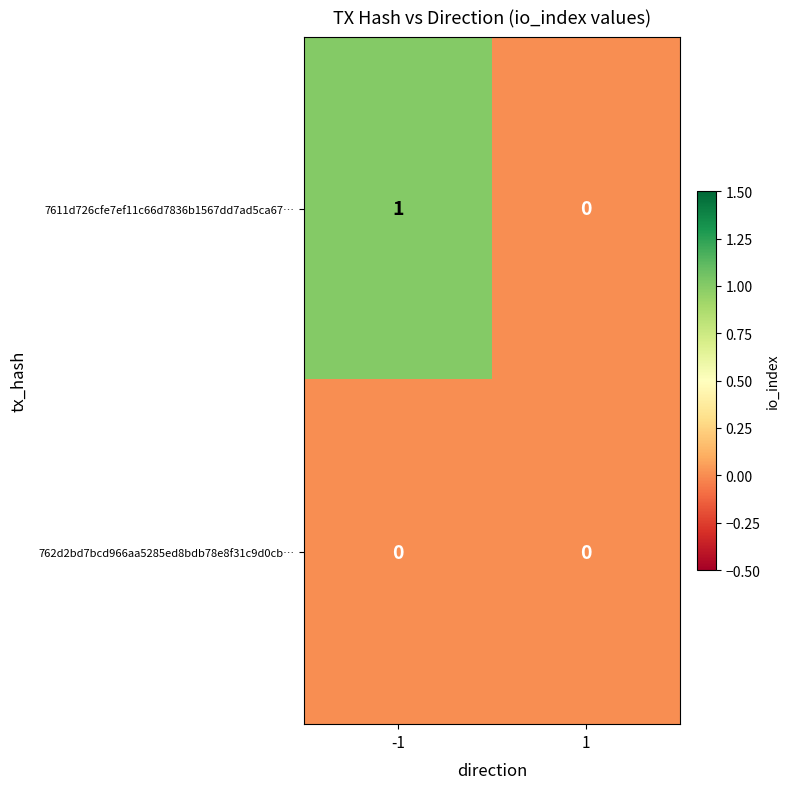

List the series in order of their peak value, lowest first.

762d2bd7bcd966aa5285ed8bdb78e8f31c9d0cb…, 7611d726cfe7ef11c66d7836b1567dd7ad5ca67…